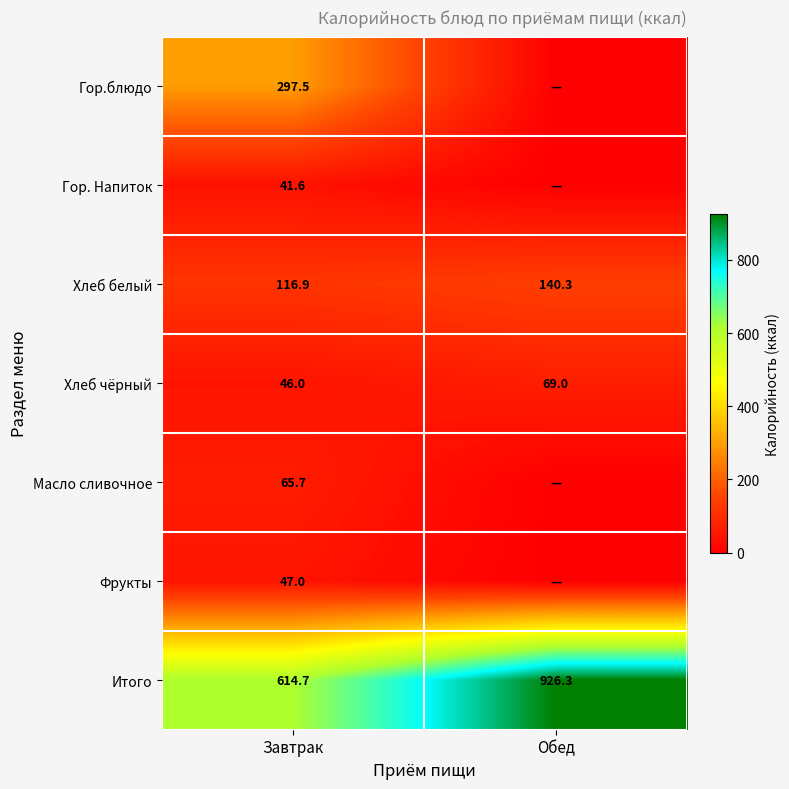

List the labels in order of Хлеб белый value, largest first.

Обед, Завтрак